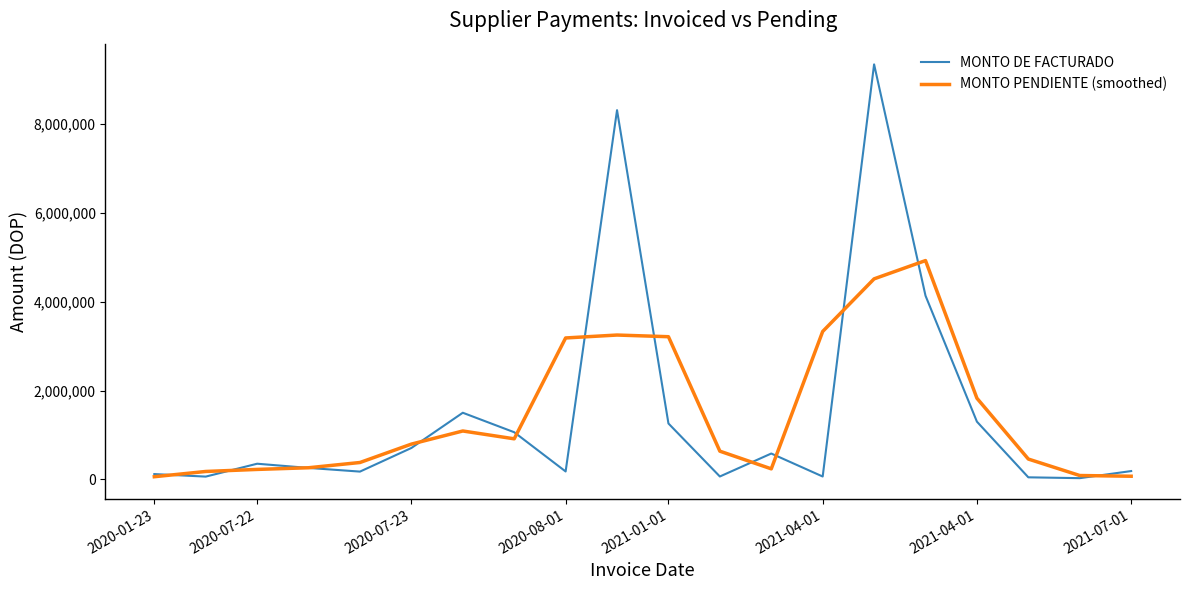

Is this an area chart (filled region under the line)?

No